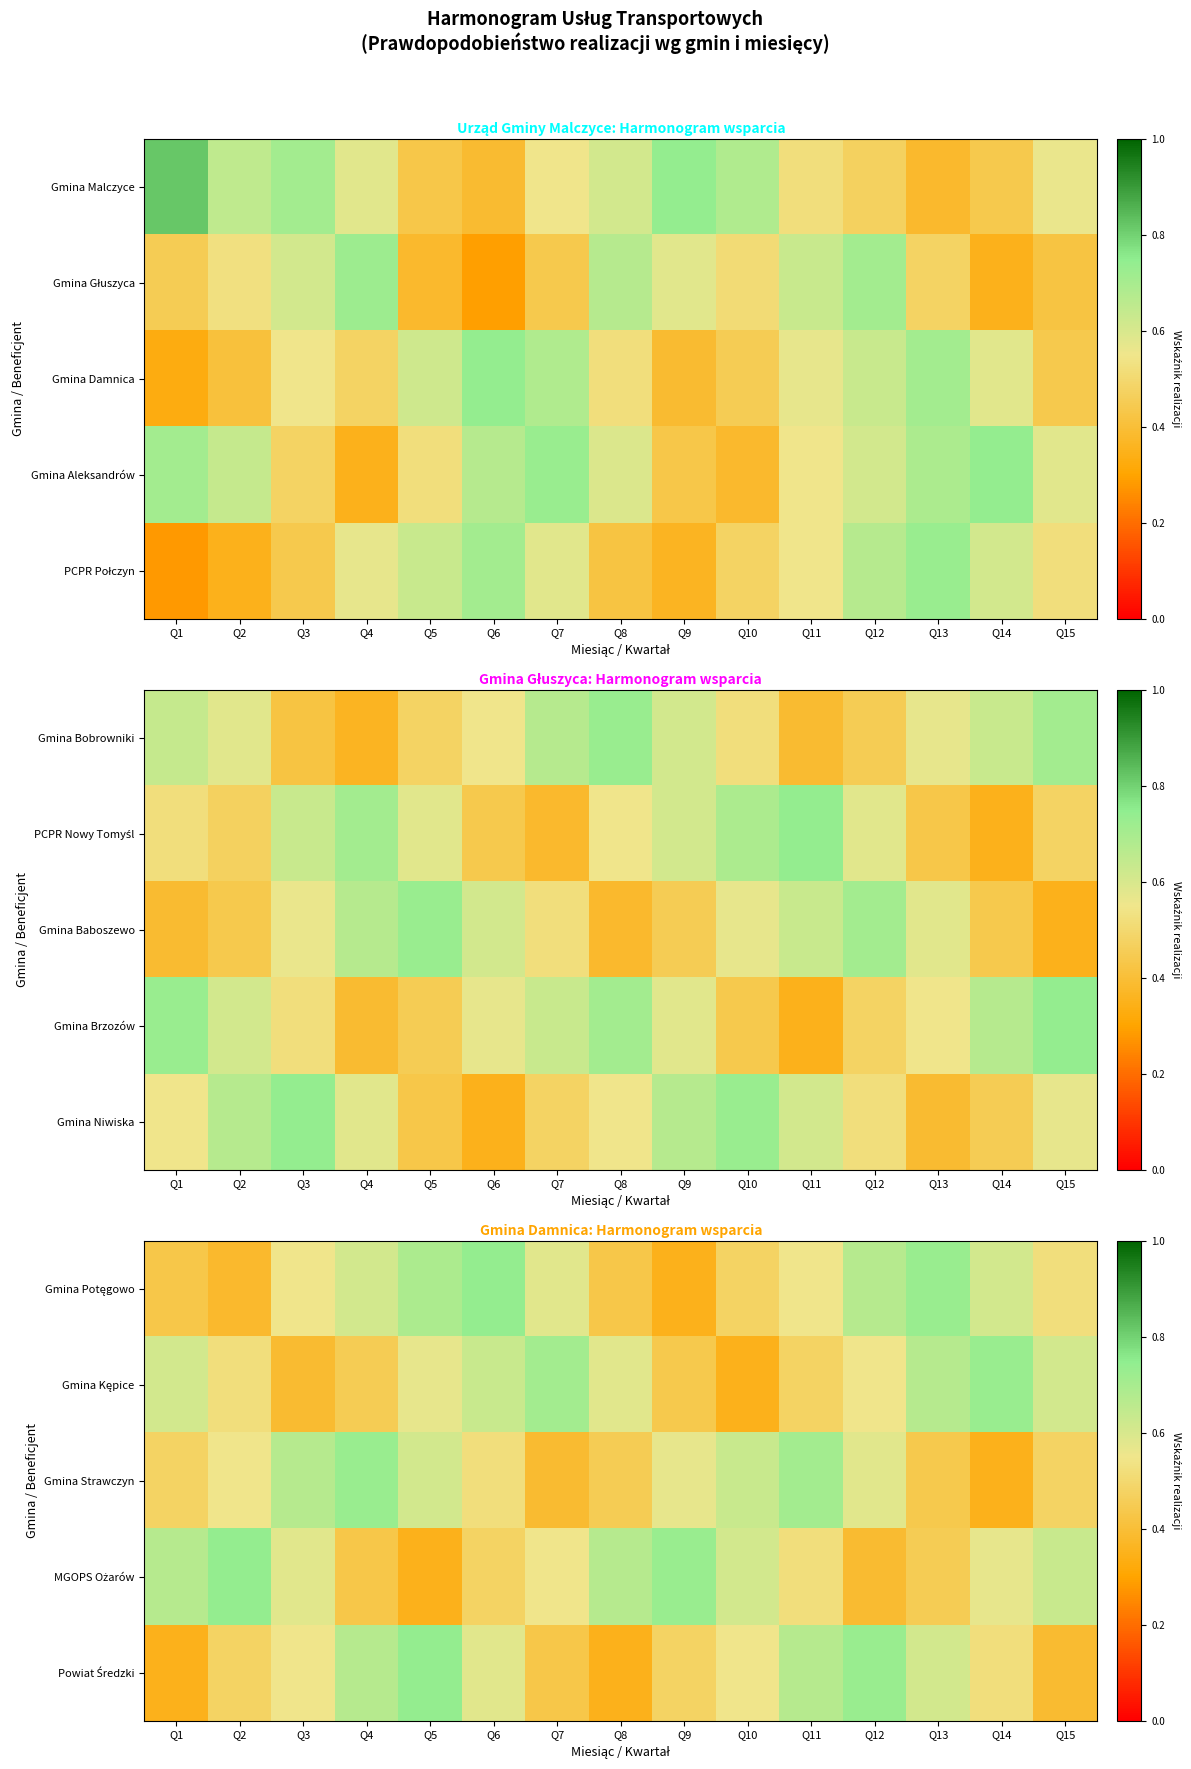

At which label is Gmina Kępice closest to 0?

Q10